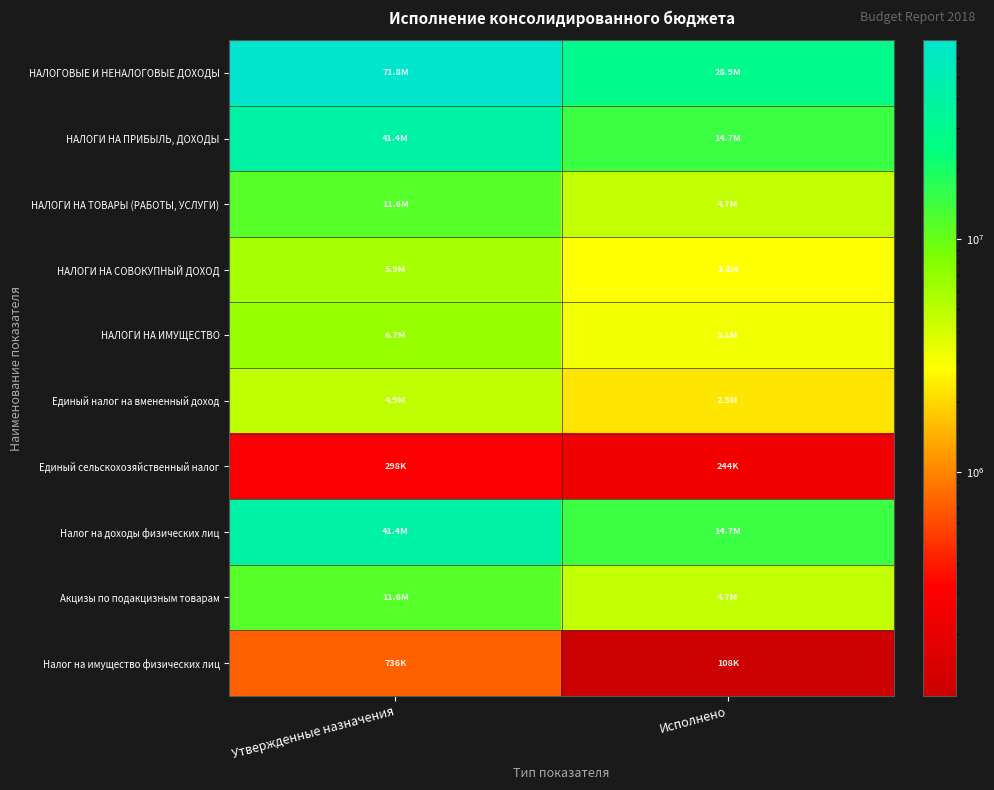

At how many categories does at least one series exceed 3288941?

2